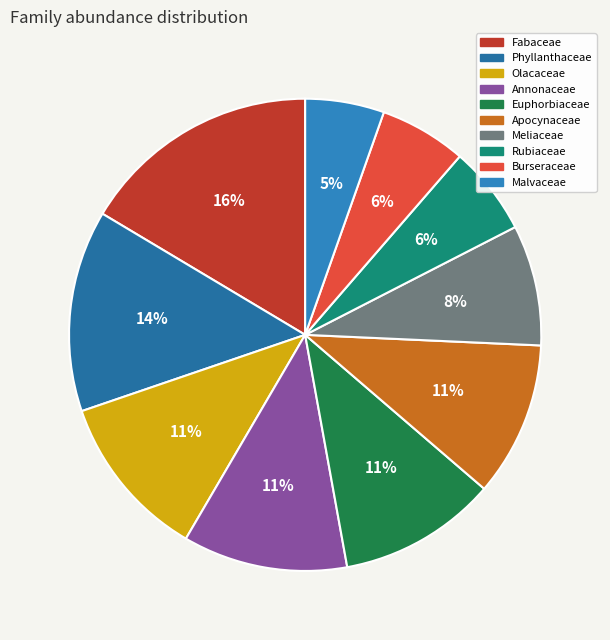

To the nearest percent, what is the difference between the Malvaceae and Olacaceae slice percentages?

6%